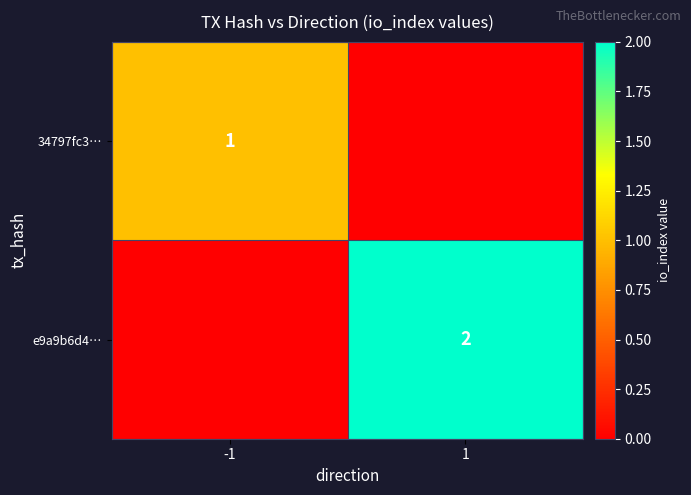

What is the difference between the highest and lowest values at -1?

1